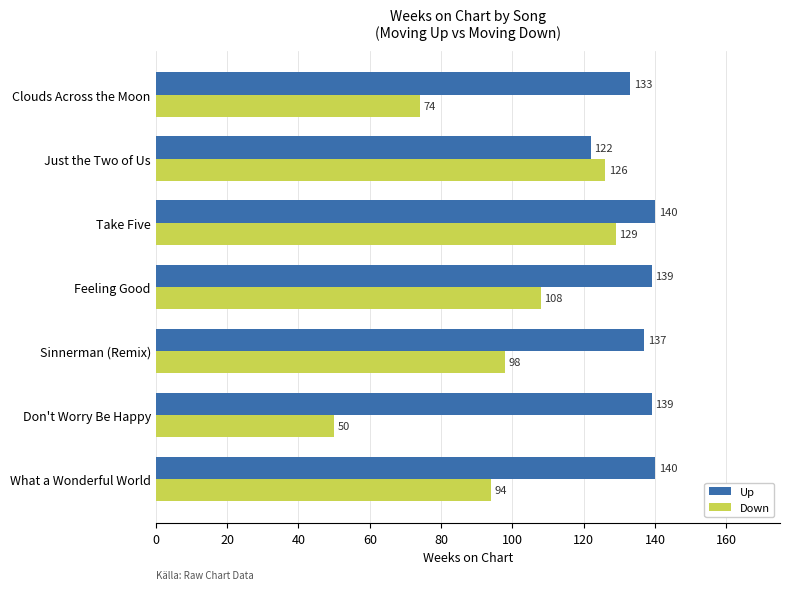

How many values in the Up series are below 139?

3